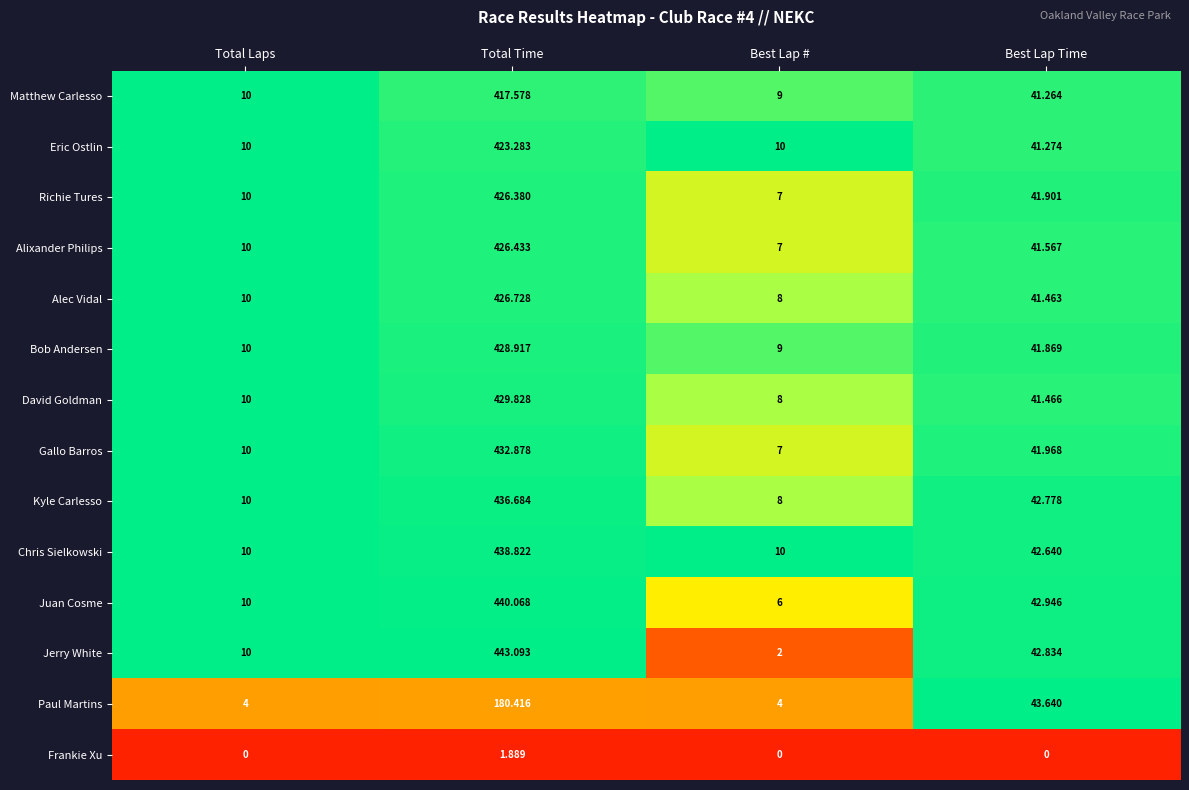

Which category has the highest value across all series?

Total Time